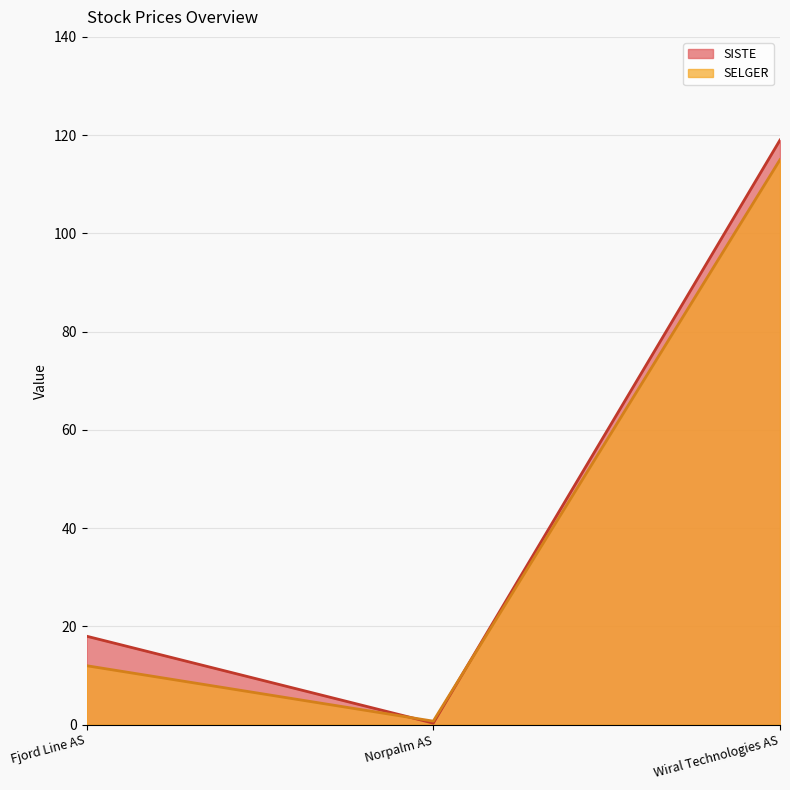

What is the difference between the SISTE values at Wiral Technologies AS and Fjord Line AS?

101.0